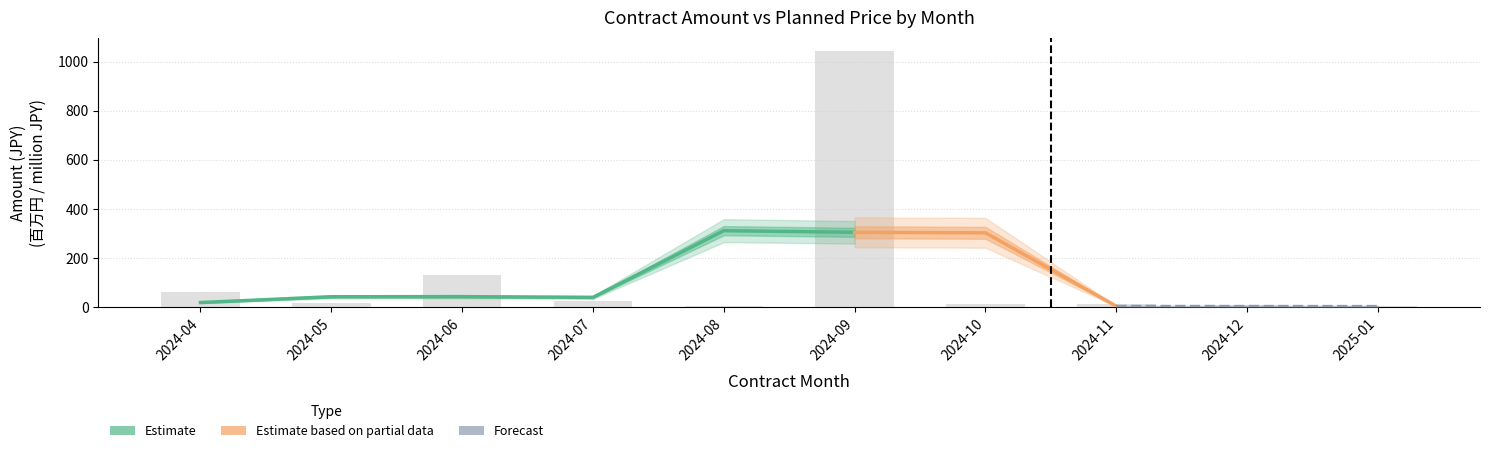

Reading left to right, list all the values displayed in this chart.

2024-04=61.7	2024-05=17.0	2024-06=130.1	2024-07=25.0	2024-08=6.2	2024-09=1044.7	2024-10=12.9	2024-11=13.1	2024-12=10.6	2025-01=5.1